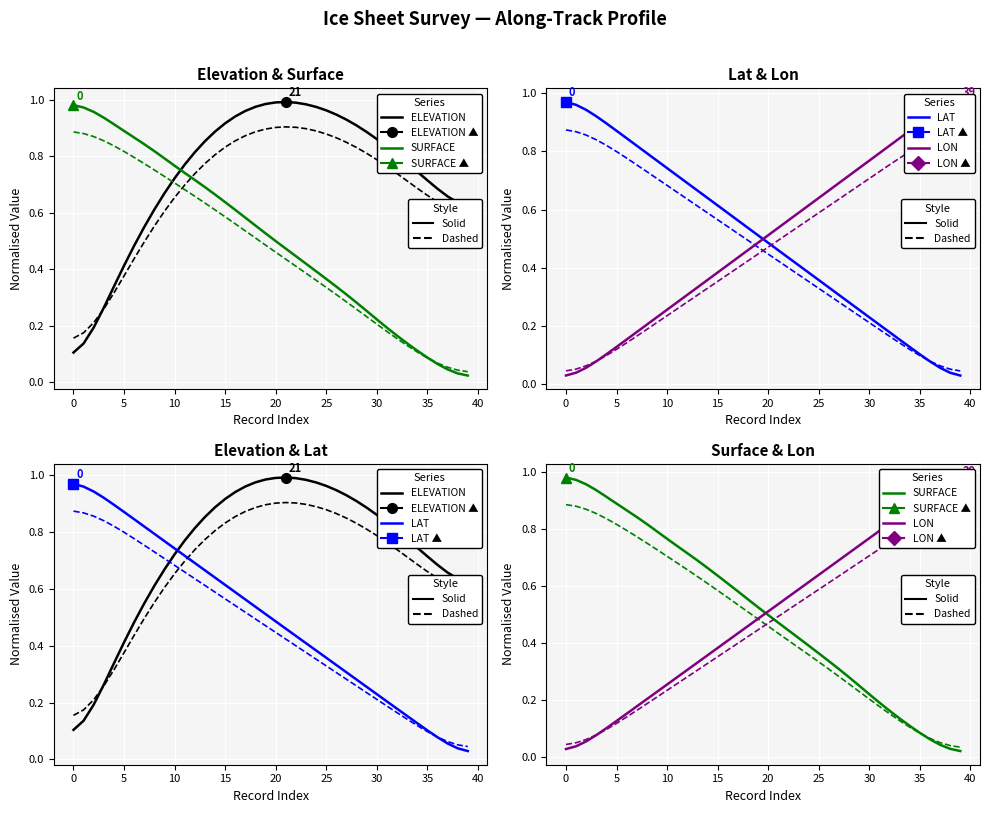

How many intersections are there between ELEVATION and SURFACE?

1